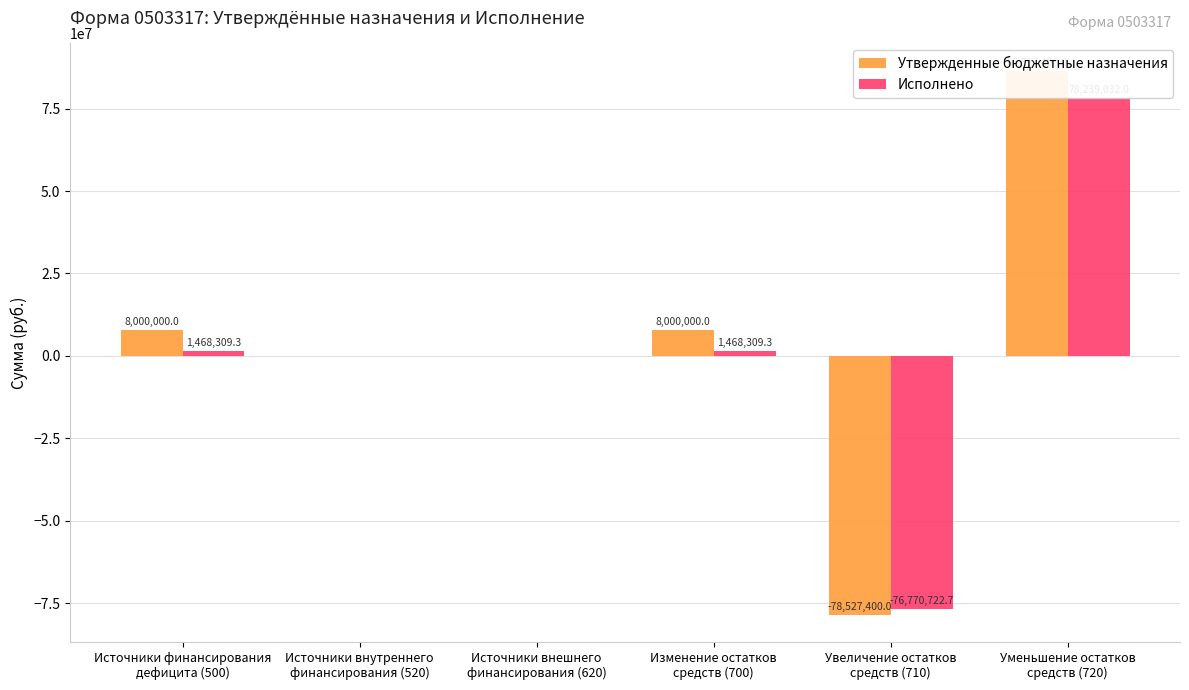

How many categories are shown in the chart?

6